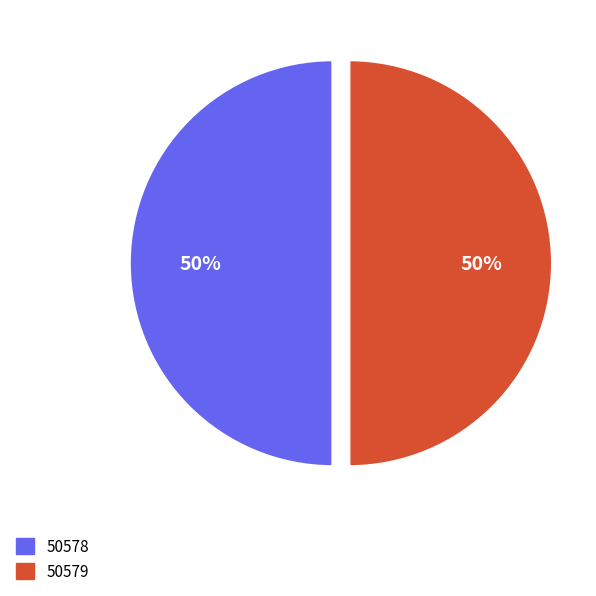

How many slices are in this pie chart?

2